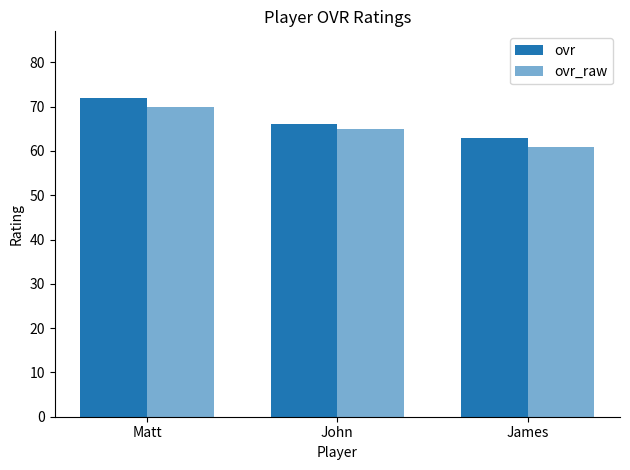

True or false: ovr has a value of 16 at Matt.

False